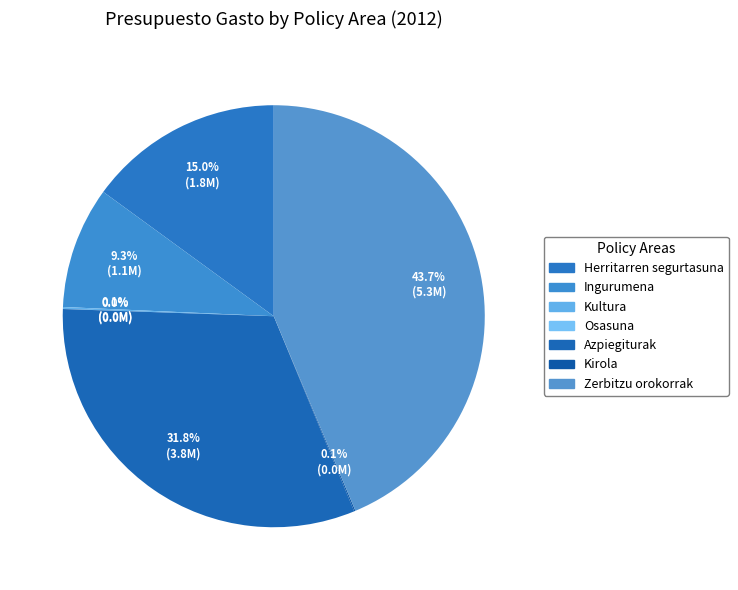

Is there a majority slice in this chart?

No